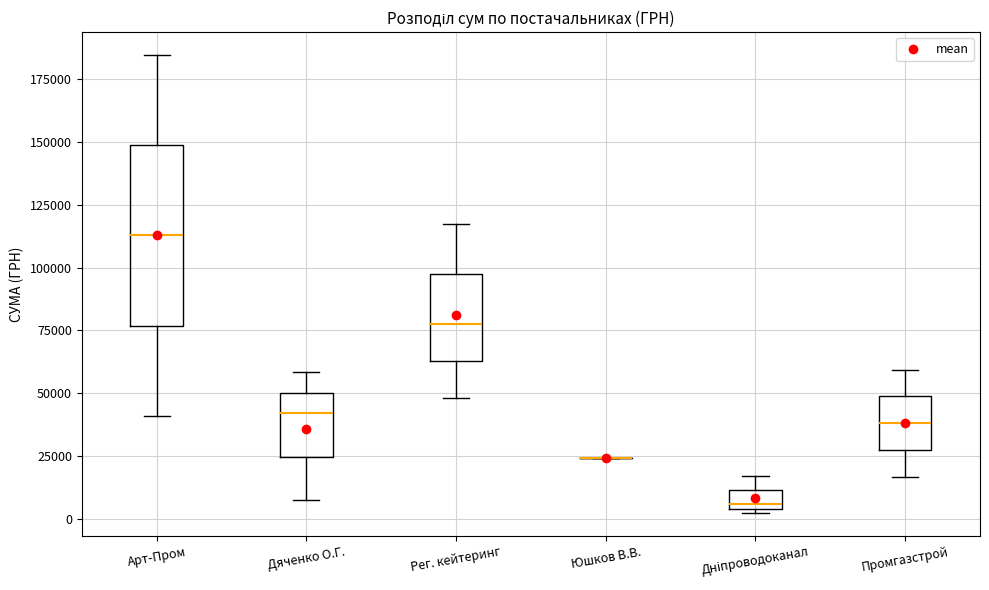

Where is the lower edge of the box for Арт-Пром on the y-axis? The values are not printed on the chart, so give them approximately, as read against the axis.

75000